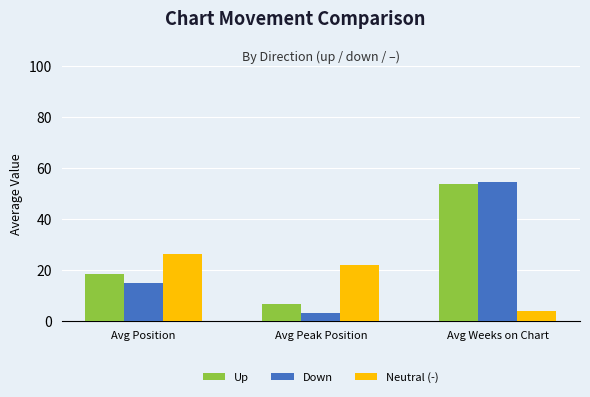

What are all the series names shown in the legend?

Up, Down, Neutral (-)